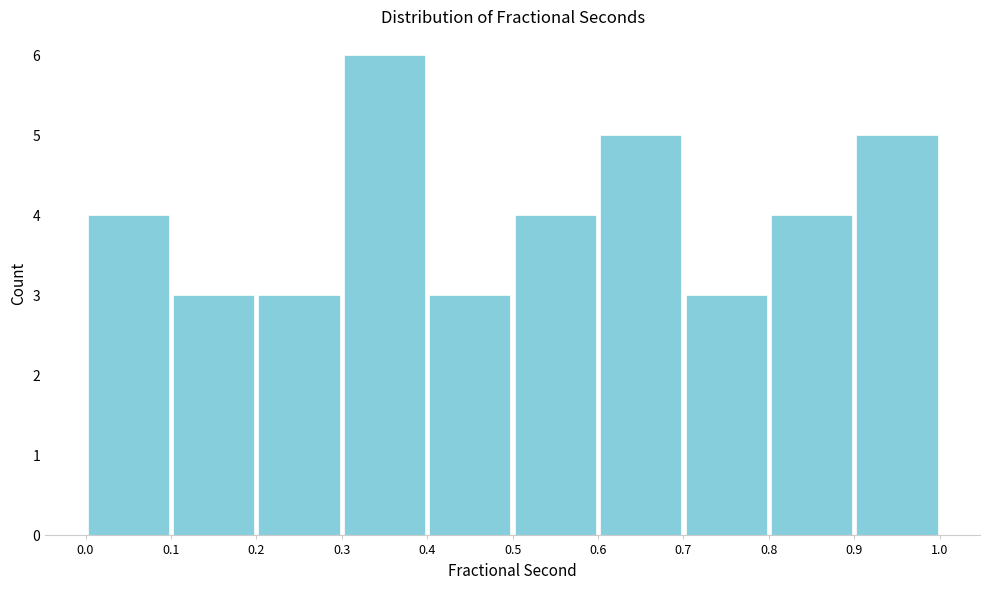

Reading left to right, transcribe this chart: for each bar, give the range it covers on the x-axis and its height. The values are not printed on the chart, so give them approximately, as read against the axis.

0.0 to 0.1: 4
0.1 to 0.2: 3
0.2 to 0.3: 3
0.3 to 0.4: 6
0.4 to 0.5: 3
0.5 to 0.6: 4
0.6 to 0.7: 5
0.7 to 0.8: 3
0.8 to 0.9: 4
0.9 to 1.0: 5